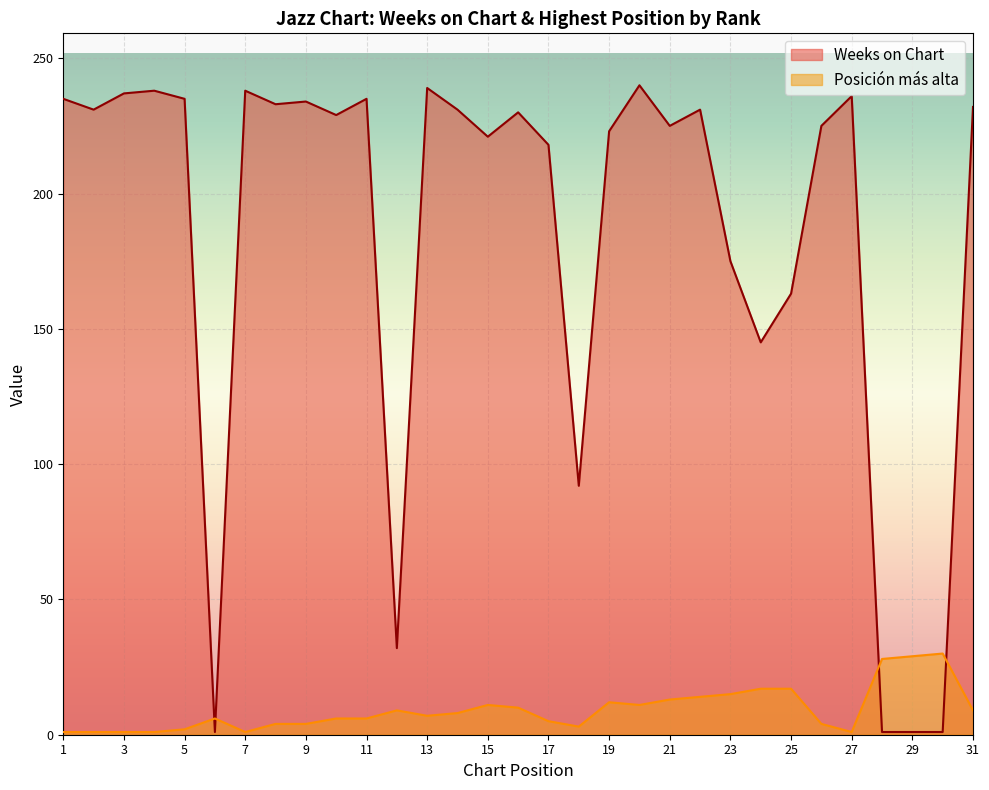

Read the Weeks on Chart value at 25, to the nearest 50.

150